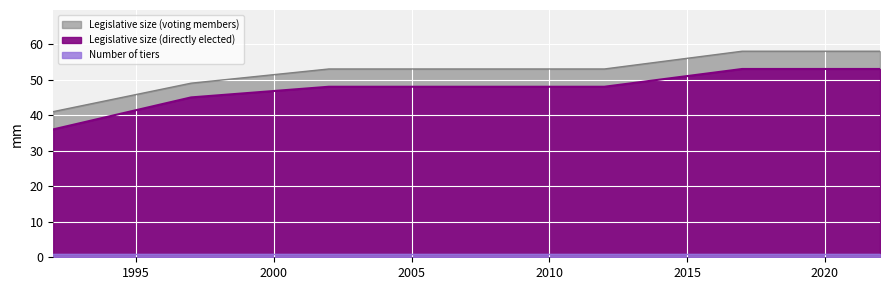

What is the difference between the maximum and minimum values in the Legislative size (directly elected) series?

17